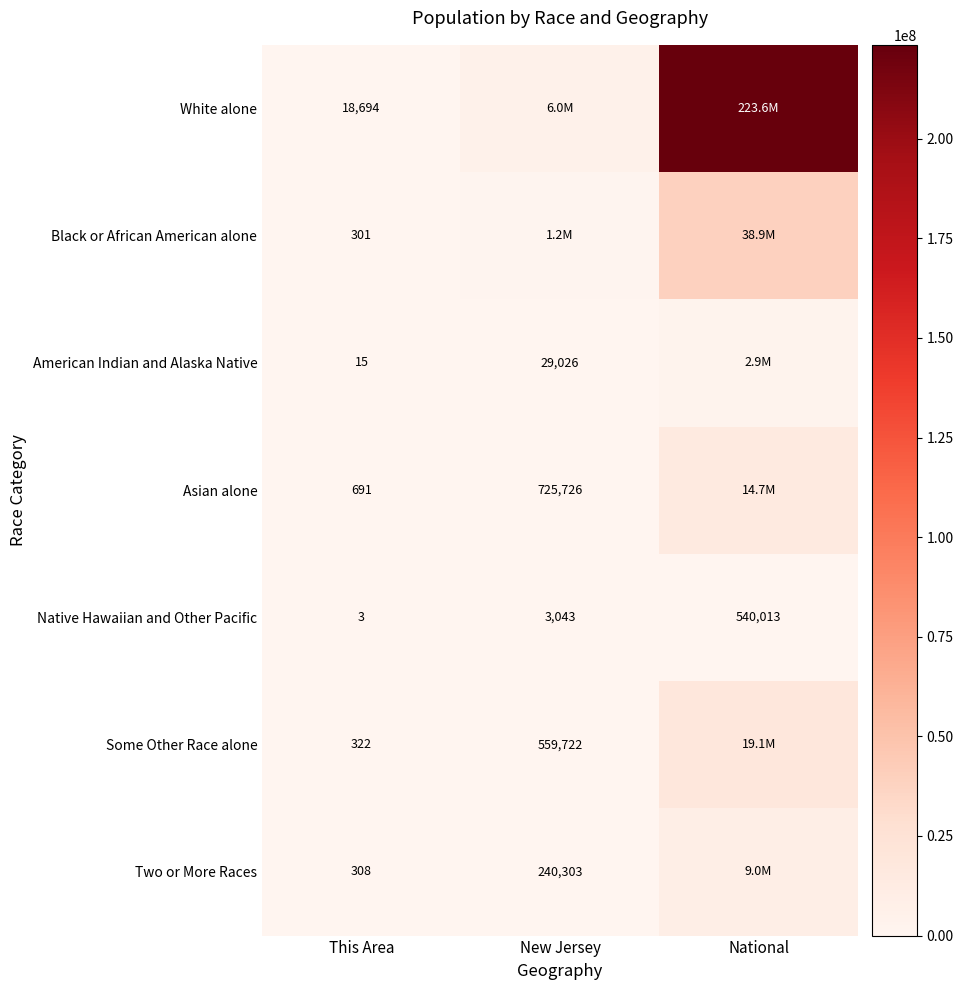

What is the difference between the highest and lowest values at This Area?

18691